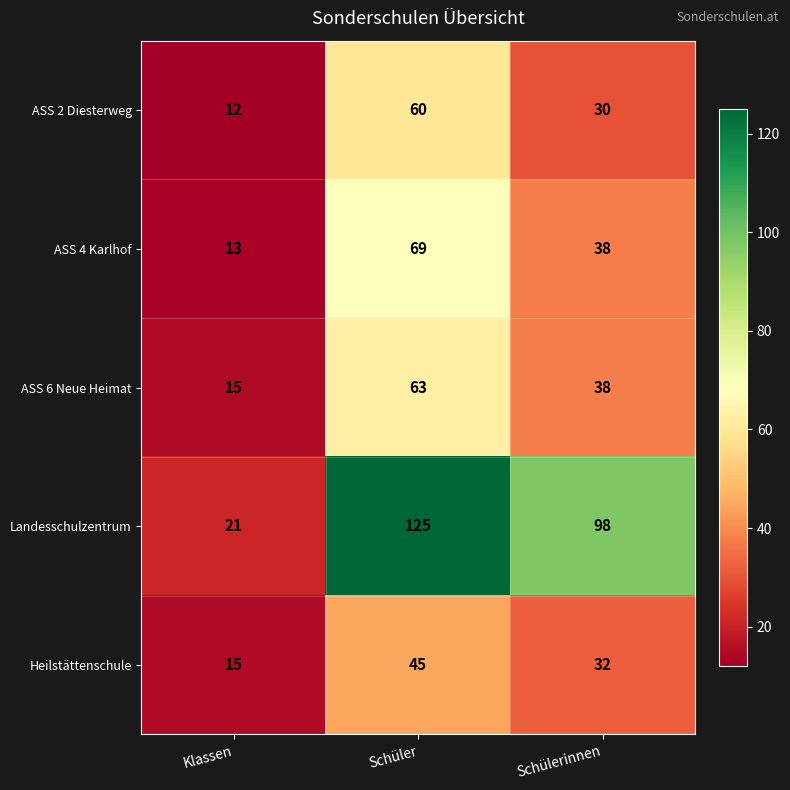

True or false: ASS 4 Karlhof has a value of 97 at Schüler.

False